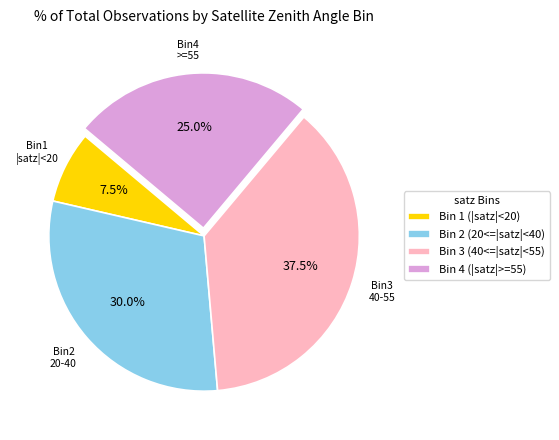

Rank the categories by value from lowest to highest.

Bin 1 (|satz|<20), Bin 4 (|satz|>=55), Bin 2 (20<=|satz|<40), Bin 3 (40<=|satz|<55)